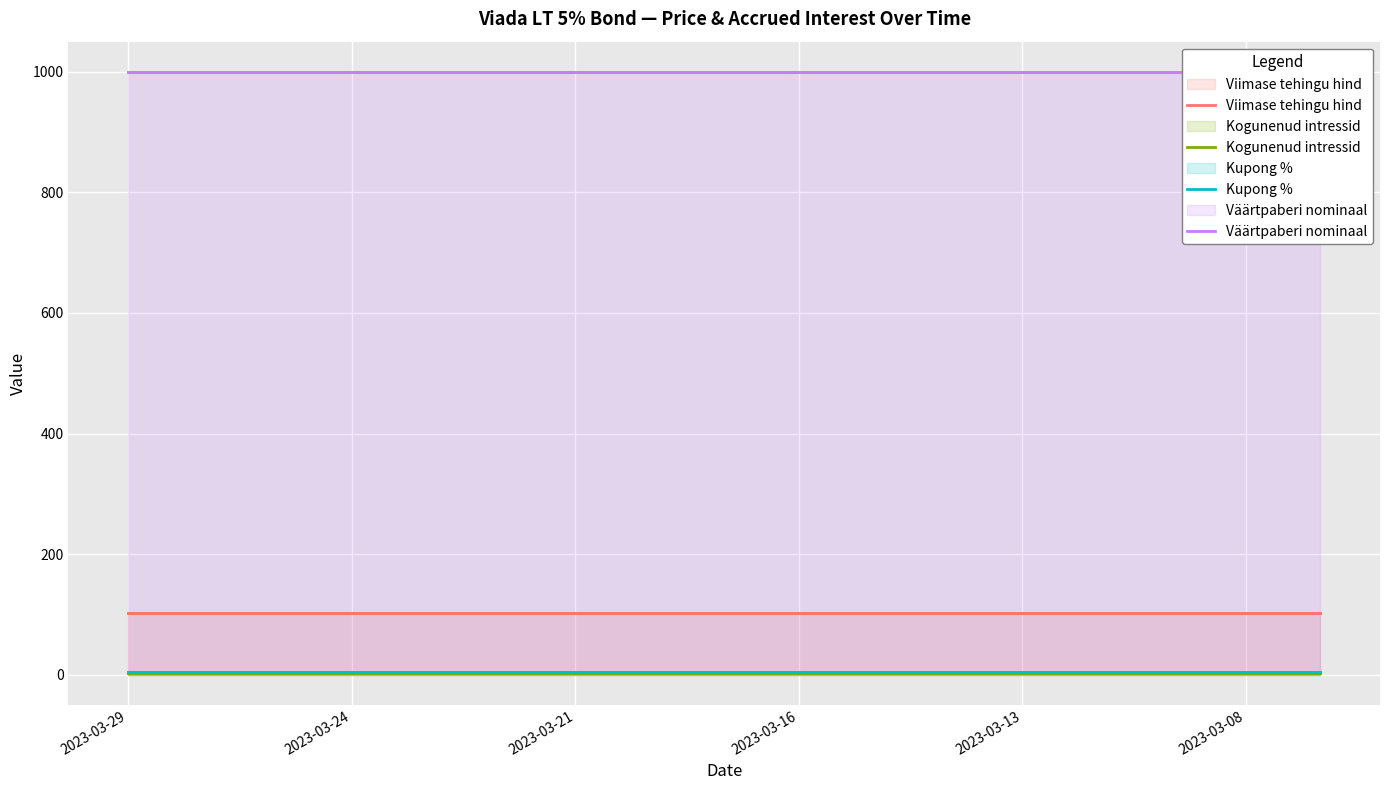

At which label is Viimase tehingu hind closest to 102?

2023-03-29